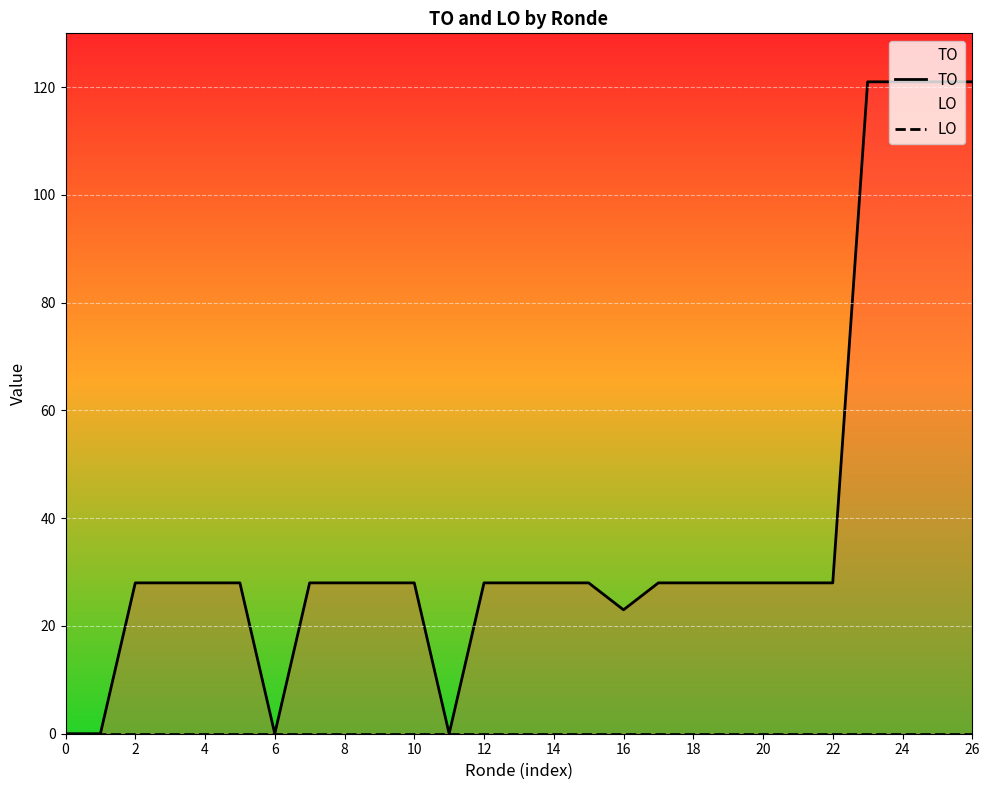

List the series in order of their overall mean, lowest first.

LO, TO